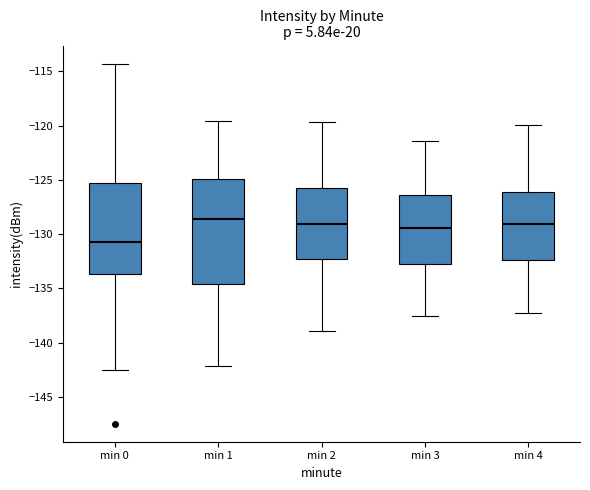

Where does the lower whisker of the box for min 1 end on the y-axis? The values are not printed on the chart, so give them approximately, as read against the axis.

-142.0